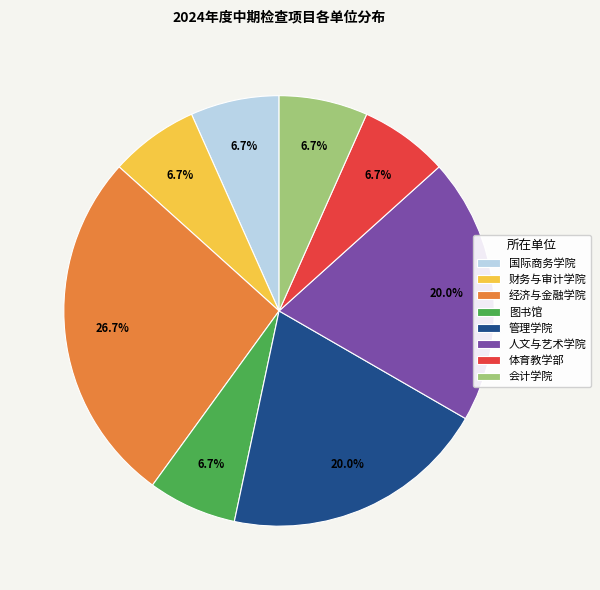

How many segments does this pie chart have?

8